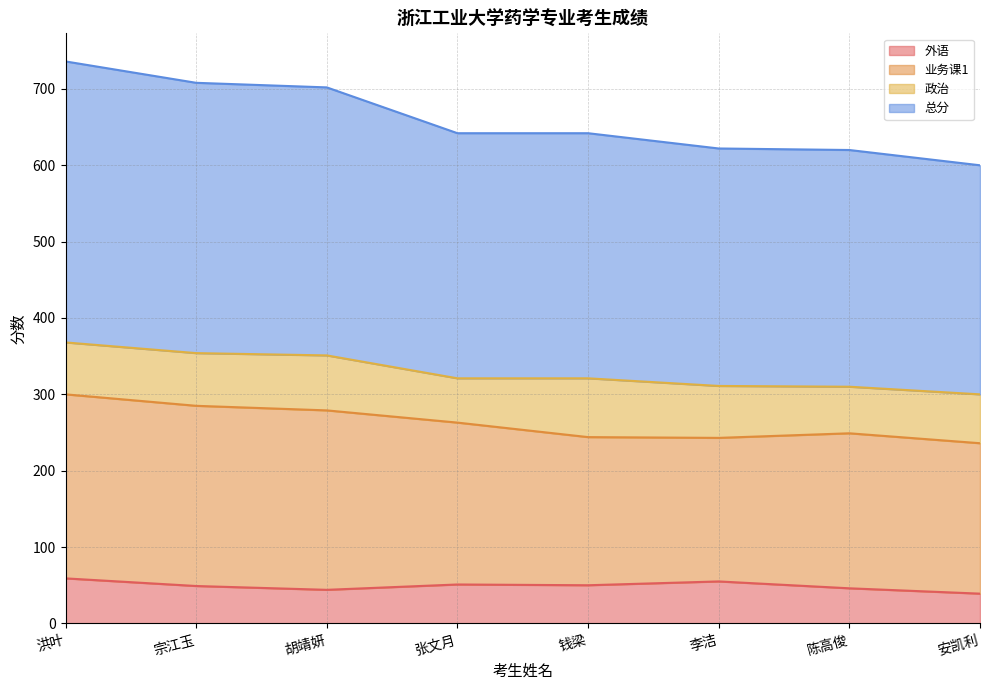

Which series has the largest range (max minus min)?

总分